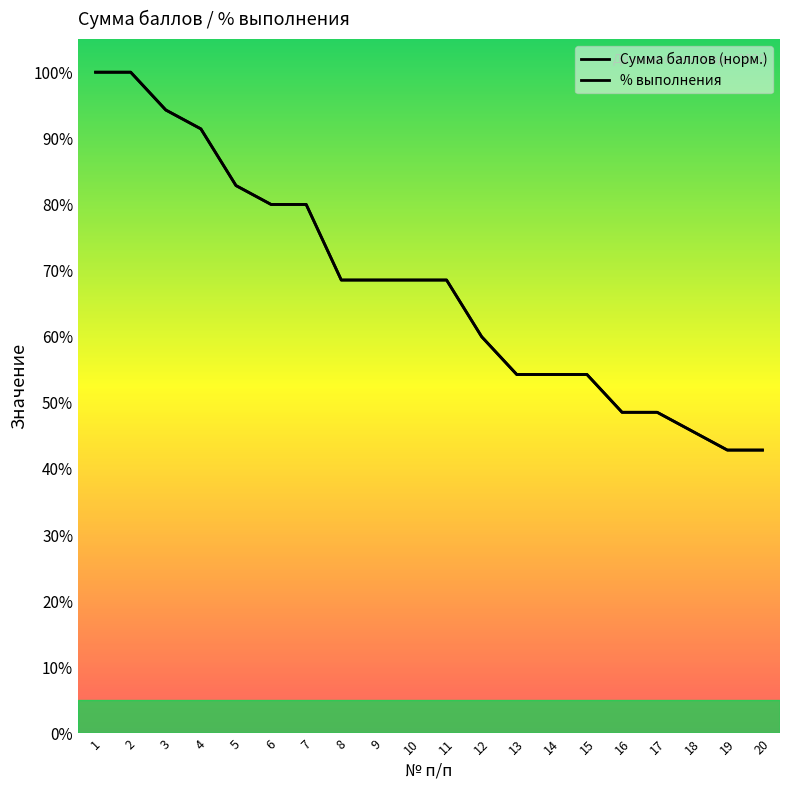

Count the number of categories in the chart.

20